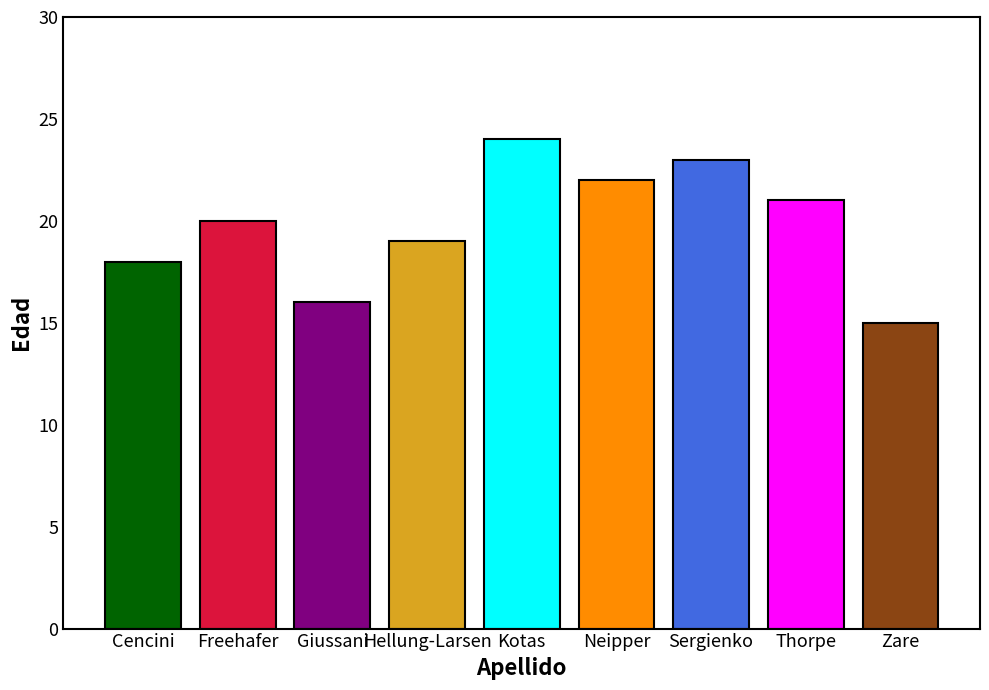

Rank the categories by value from highest to lowest.

Kotas, Sergienko, Neipper, Thorpe, Freehafer, Hellung-Larsen, Cencini, Giussani, Zare